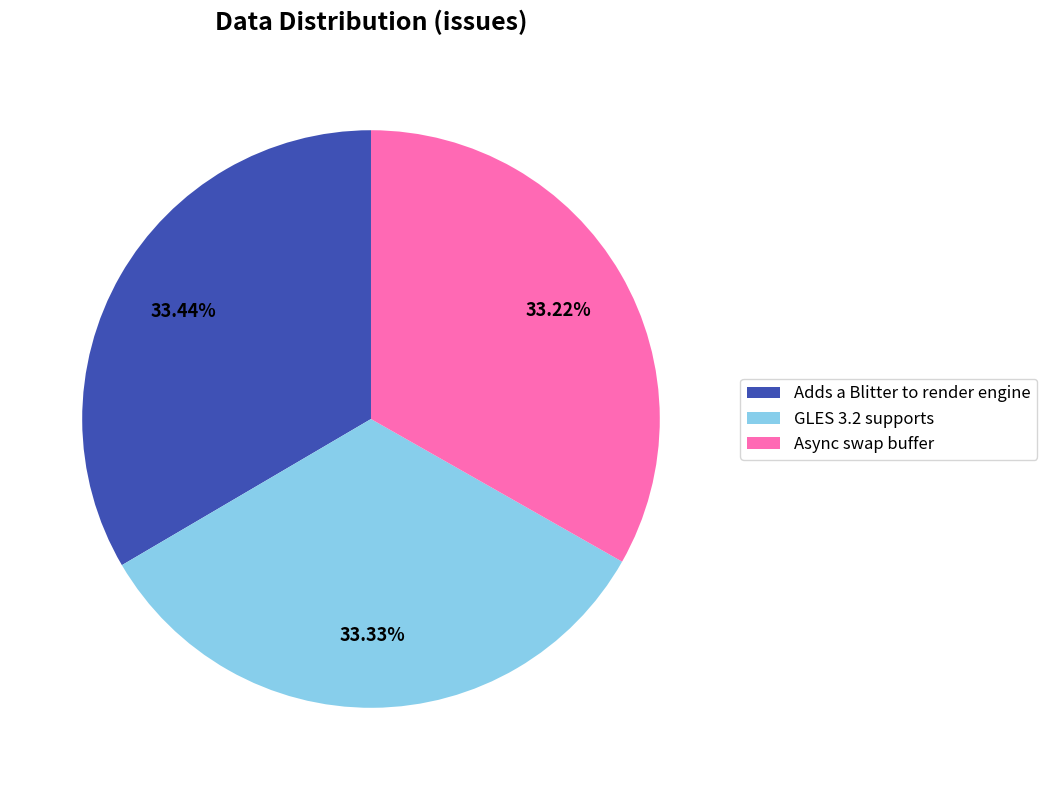

What is the ratio of the value at Adds a Blitter to render engine to the value at GLES 3.2 supports?

1.0